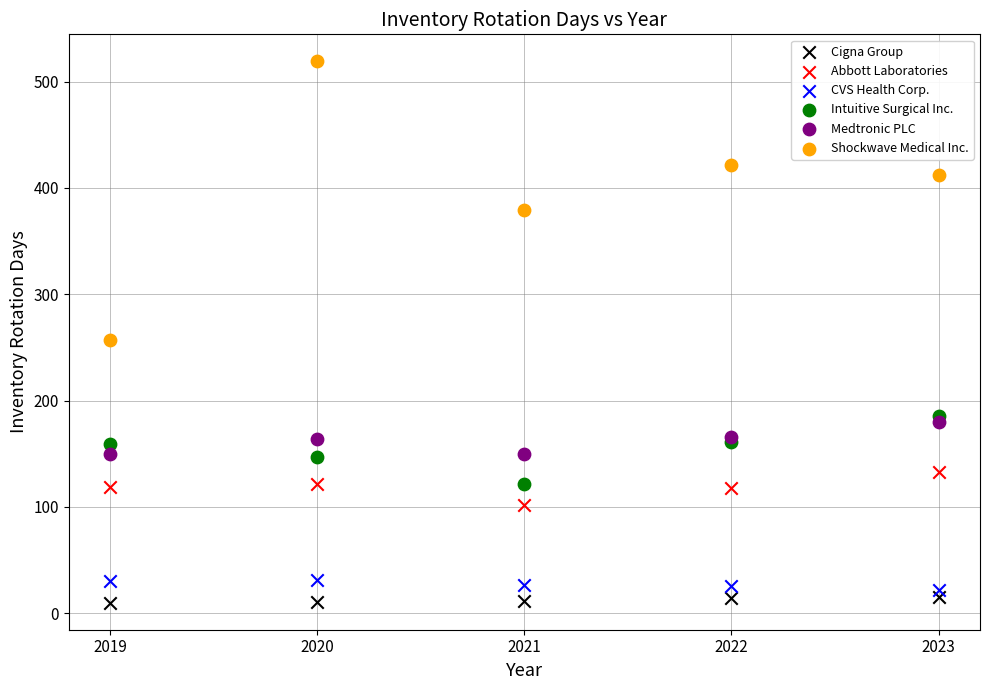

Which series reaches the minimum Y coordinate?

Cigna Group